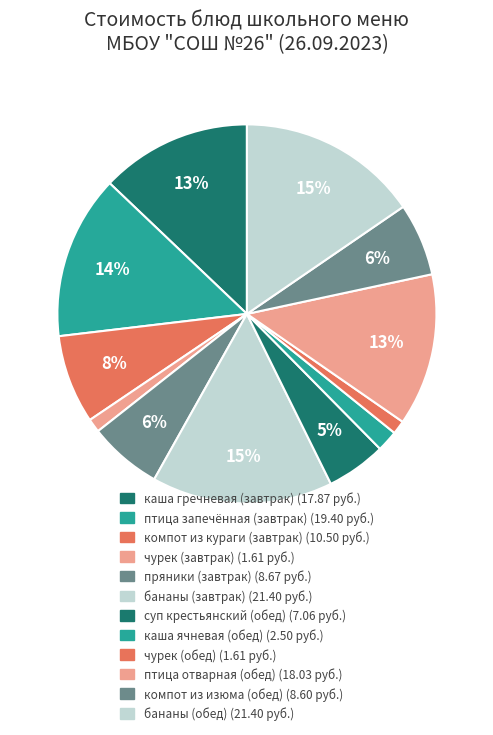

Rank the categories by value from lowest to highest.

чурек (завтрак), чурек (обед), каша ячневая (обед), суп крестьянский (обед), компот из изюма (обед), пряники (завтрак), компот из кураги (завтрак), каша гречневая (завтрак), птица отварная (обед), птица запечённая (завтрак), бананы (завтрак), бананы (обед)